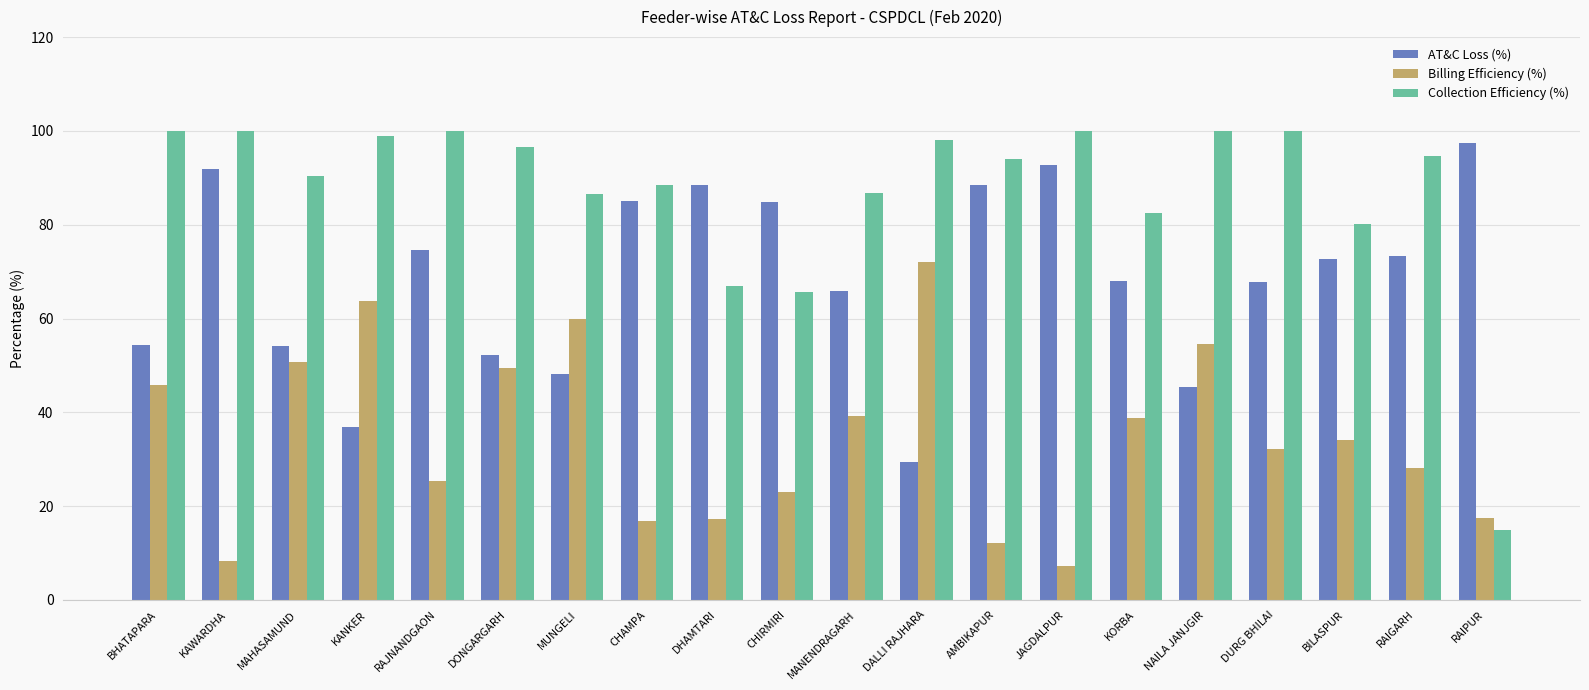

What is the average value of the Collection Efficiency (%) series?

87.2